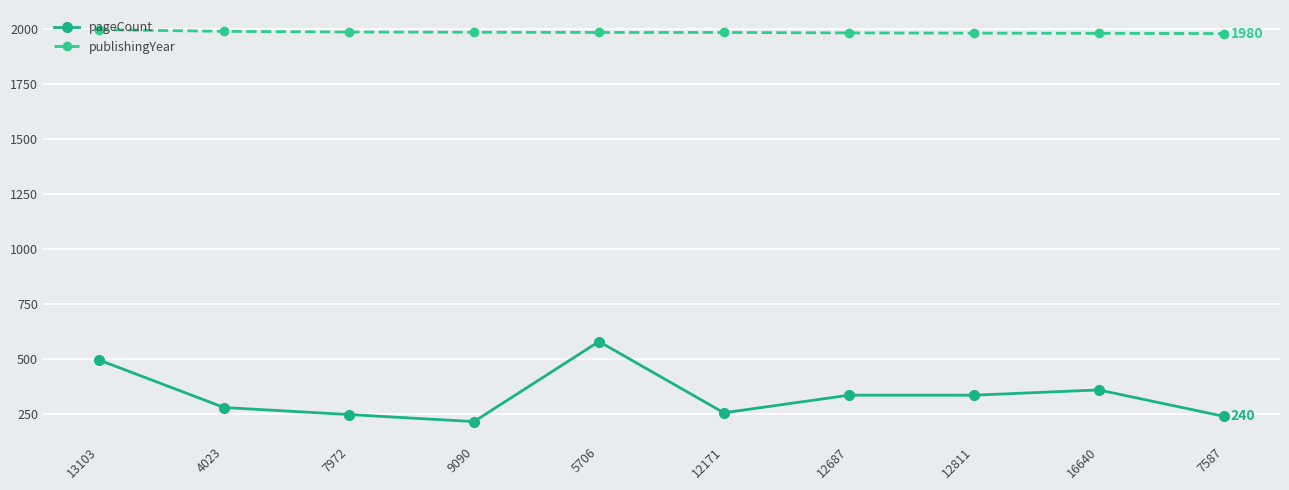

True or false: pageCount and publishingYear intersect in this chart.

False